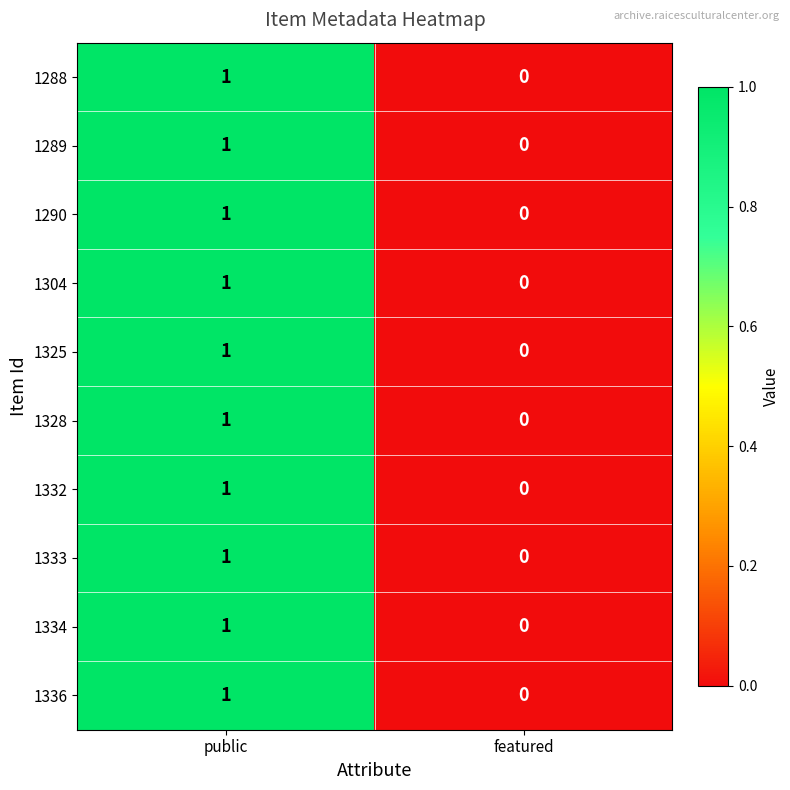

Is the value of 1336 at featured greater than the value of 1334 at public?

No